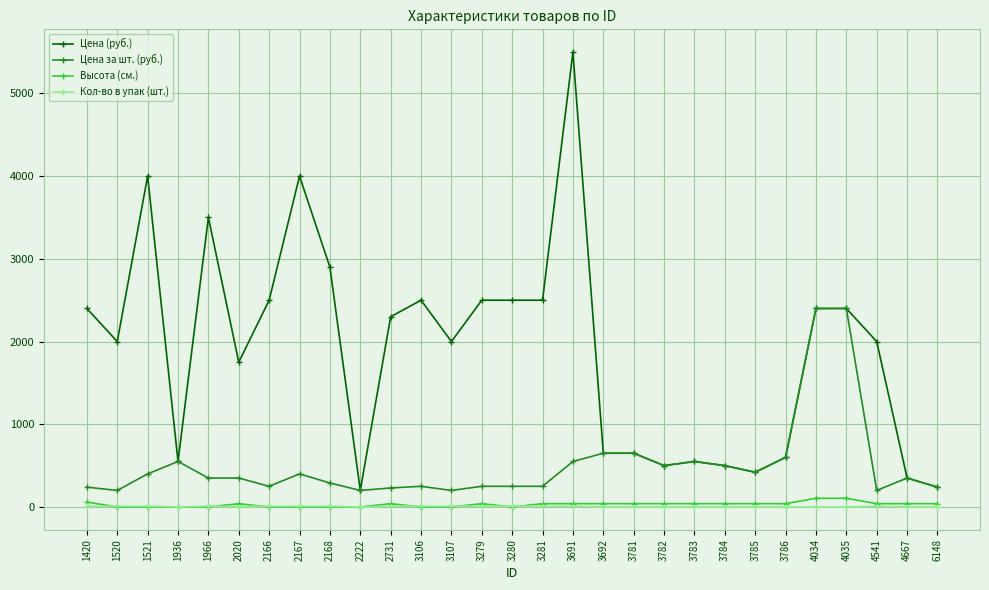

What is the difference between the highest and lowest values at 3280?

2500